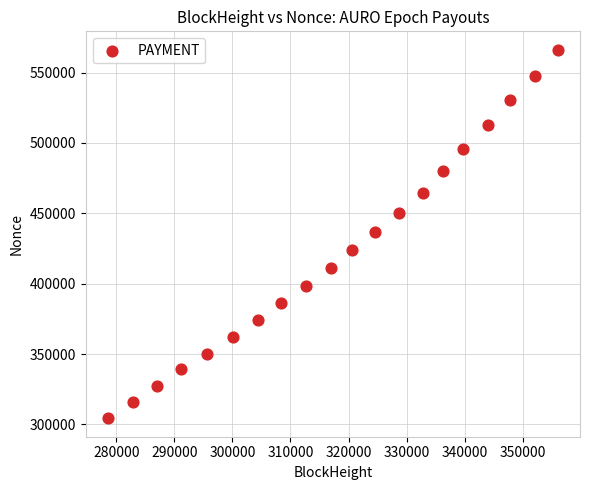

What is the range of Y values (max minus min)?

261860